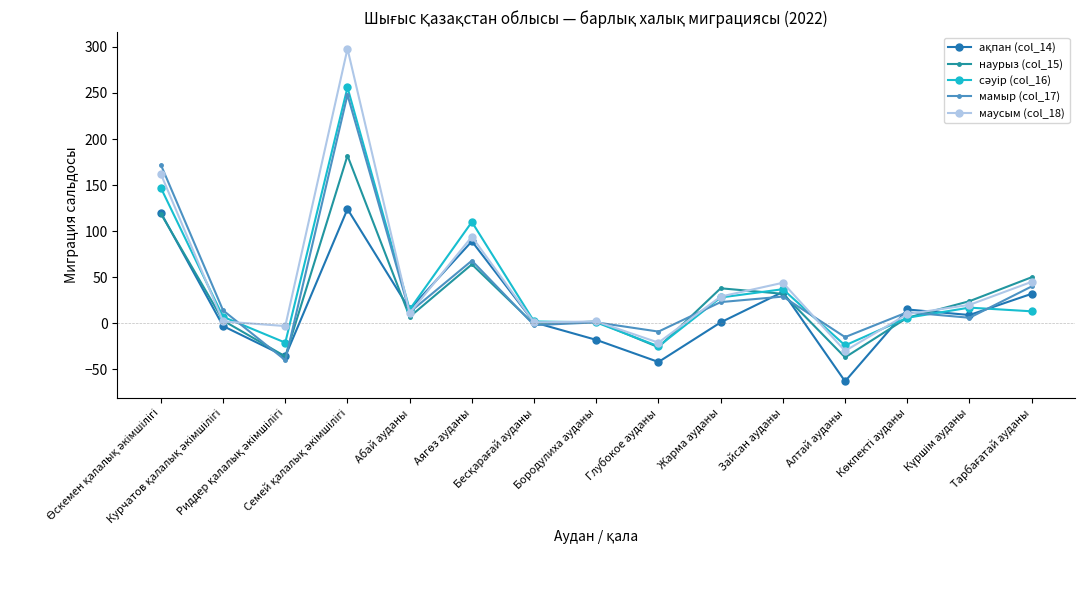

What position from the left is Жарма ауданы?

10